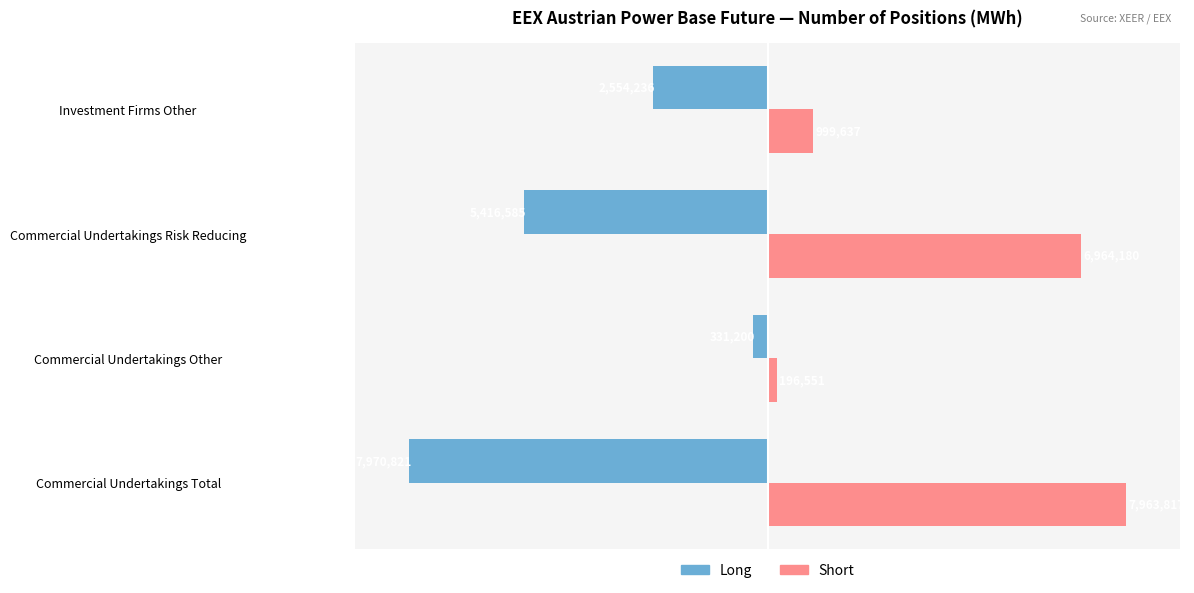

What are all the series names shown in the legend?

Long, Short